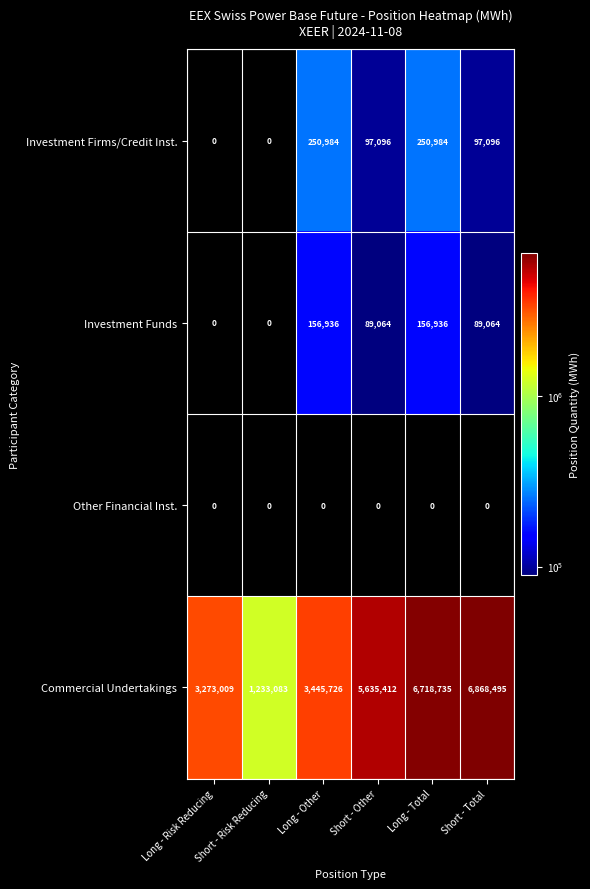

At how many categories does at least one series exceed 3468849?

3